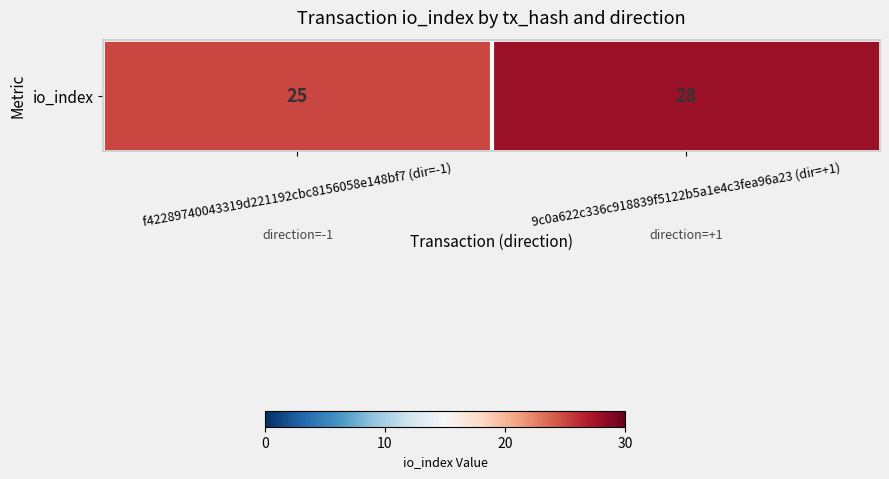

List the labels in order of value, smallest first.

f42289740043319d221192cbc8156058e148bf7 (dir=-1), 9c0a622c336c918839f5122b5a1e4c3fea96a23 (dir=+1)